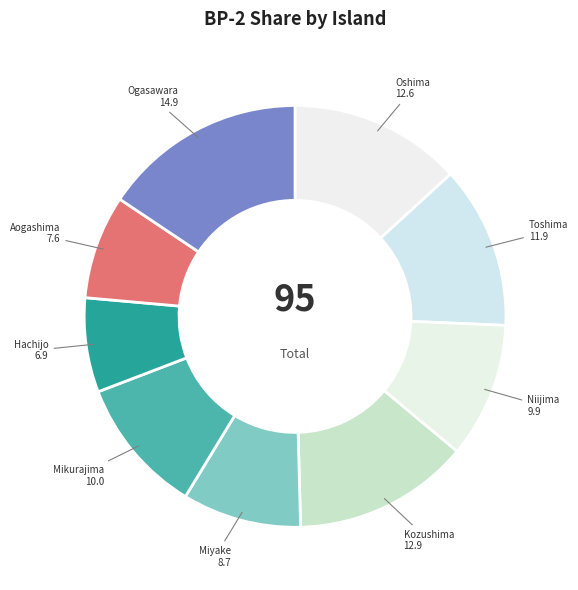

Do Kozushima and Toshima together represent more than half of the pie?

No